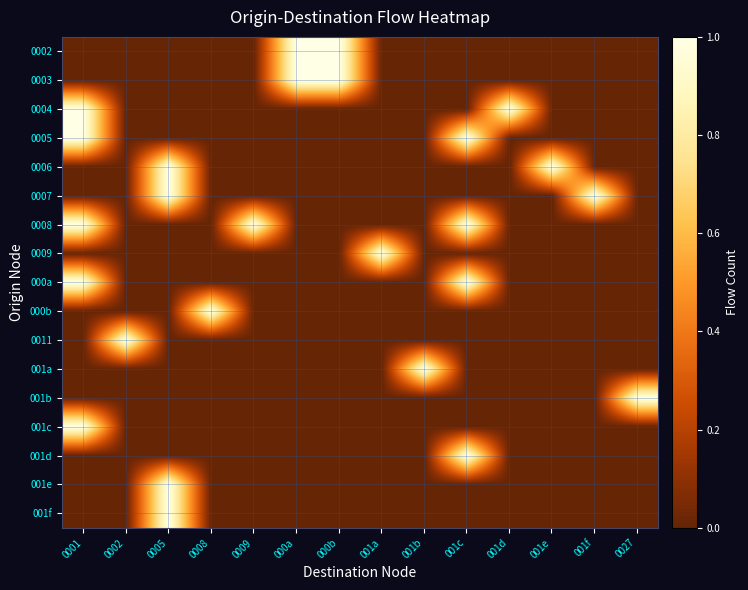

Reading left to right, list all the values displayed in this chart.

0002: 0001=0	0002=0	0005=0	0008=0	0009=0	000a=1	000b=1	001a=0	001b=0	001c=0	001d=0	001e=0	001f=0	0027=0
0003: 0001=0	0002=0	0005=0	0008=0	0009=0	000a=1	000b=1	001a=0	001b=0	001c=0	001d=0	001e=0	001f=0	0027=0
0004: 0001=1	0002=0	0005=0	0008=0	0009=0	000a=0	000b=0	001a=0	001b=0	001c=0	001d=1	001e=0	001f=0	0027=0
0005: 0001=1	0002=0	0005=0	0008=0	0009=0	000a=0	000b=0	001a=0	001b=0	001c=1	001d=0	001e=0	001f=0	0027=0
0006: 0001=0	0002=0	0005=1	0008=0	0009=0	000a=0	000b=0	001a=0	001b=0	001c=0	001d=0	001e=1	001f=0	0027=0
0007: 0001=0	0002=0	0005=1	0008=0	0009=0	000a=0	000b=0	001a=0	001b=0	001c=0	001d=0	001e=0	001f=1	0027=0
0008: 0001=1	0002=0	0005=0	0008=0	0009=1	000a=0	000b=0	001a=0	001b=0	001c=1	001d=0	001e=0	001f=0	0027=0
0009: 0001=0	0002=0	0005=0	0008=0	0009=0	000a=0	000b=0	001a=1	001b=0	001c=0	001d=0	001e=0	001f=0	0027=0
000a: 0001=1	0002=0	0005=0	0008=0	0009=0	000a=0	000b=0	001a=0	001b=0	001c=1	001d=0	001e=0	001f=0	0027=0
000b: 0001=0	0002=0	0005=0	0008=1	0009=0	000a=0	000b=0	001a=0	001b=0	001c=0	001d=0	001e=0	001f=0	0027=0
0011: 0001=0	0002=1	0005=0	0008=0	0009=0	000a=0	000b=0	001a=0	001b=0	001c=0	001d=0	001e=0	001f=0	0027=0
001a: 0001=0	0002=0	0005=0	0008=0	0009=0	000a=0	000b=0	001a=0	001b=1	001c=0	001d=0	001e=0	001f=0	0027=0
001b: 0001=0	0002=0	0005=0	0008=0	0009=0	000a=0	000b=0	001a=0	001b=0	001c=0	001d=0	001e=0	001f=0	0027=1
001c: 0001=1	0002=0	0005=0	0008=0	0009=0	000a=0	000b=0	001a=0	001b=0	001c=0	001d=0	001e=0	001f=0	0027=0
001d: 0001=0	0002=0	0005=0	0008=0	0009=0	000a=0	000b=0	001a=0	001b=0	001c=1	001d=0	001e=0	001f=0	0027=0
001e: 0001=0	0002=0	0005=1	0008=0	0009=0	000a=0	000b=0	001a=0	001b=0	001c=0	001d=0	001e=0	001f=0	0027=0
001f: 0001=0	0002=0	0005=1	0008=0	0009=0	000a=0	000b=0	001a=0	001b=0	001c=0	001d=0	001e=0	001f=0	0027=0